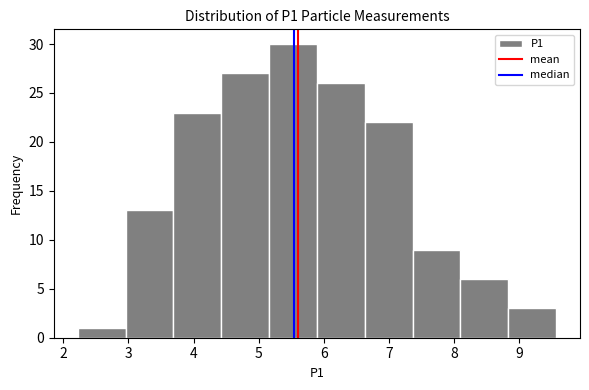

Reading left to right, list every bar in this chart as the range it spans on the x-axis followed by its height. Neither the bar edges nor the heights are printed on the chart, so give them approximately, as read against the axes.

2.2 to 3.0: 1
3.0 to 3.7: 13
3.7 to 4.4: 23
4.4 to 5.2: 27
5.2 to 5.9: 30
5.9 to 6.6: 26
6.6 to 7.4: 22
7.4 to 8.1: 9
8.1 to 8.8: 6
8.8 to 9.6: 3